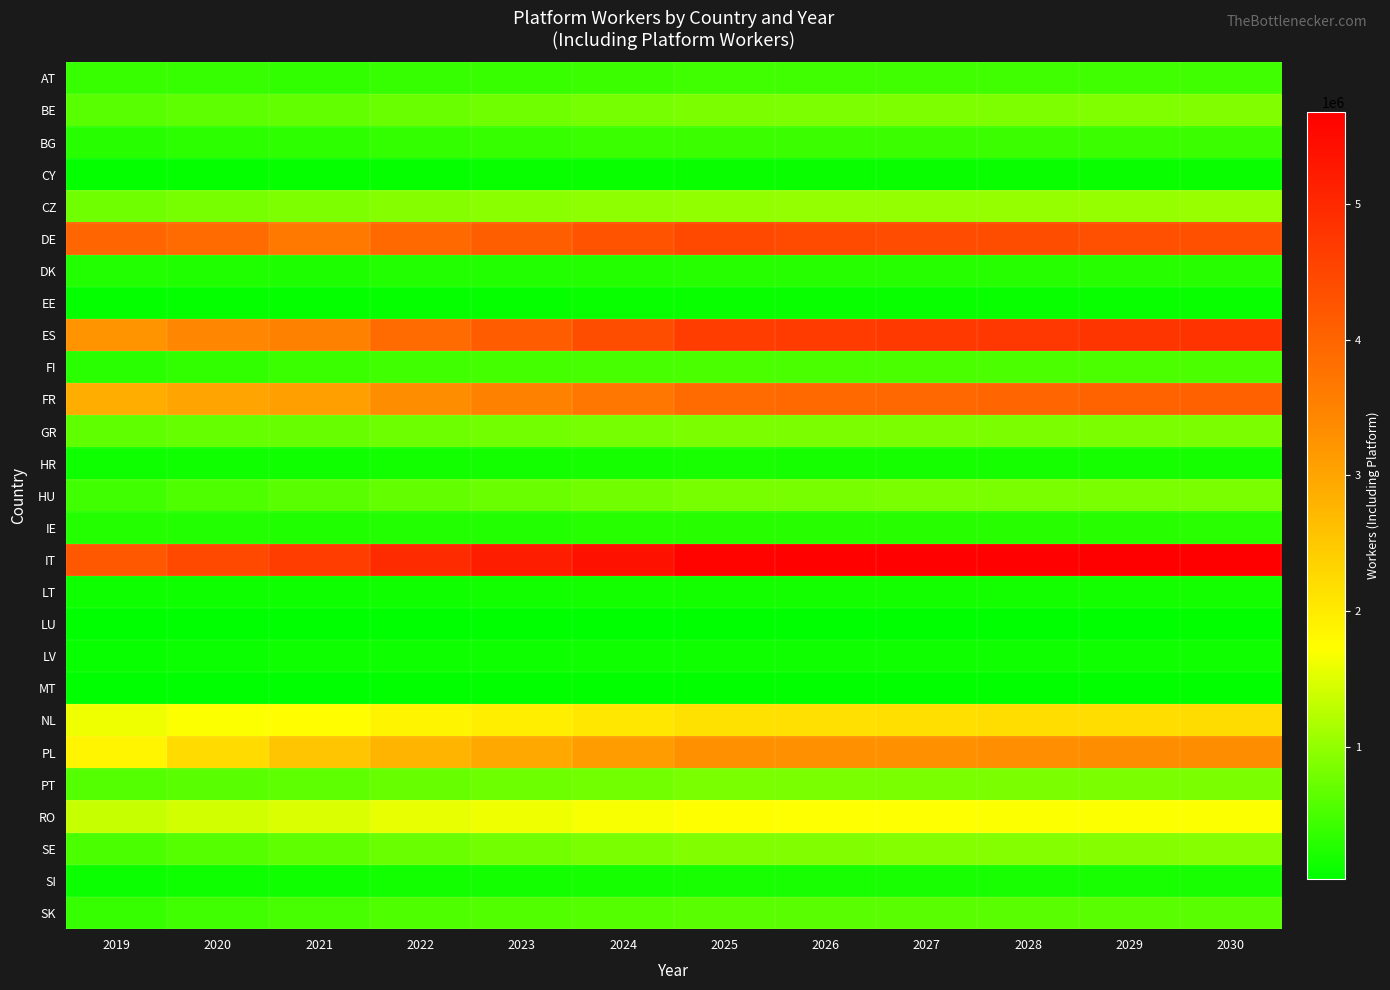

Reading left to right, transcribe all the data shown in this chart.

AT: 2019=402299.4	2020=385725.1	2021=357865.9	2022=386915.9	2023=407048.6	2024=427498.7	2025=448261.2	2026=450940.4	2027=453614.0	2028=456210.6	2029=458894.3	2030=461617.4
BE: 2019=620274.3	2020=657879.5	2021=680432.6	2022=733078.8	2023=771332.8	2024=809880.8	2025=848710.2	2026=857288.2	2027=865828.5	2028=874305.8	2029=882857.3	2030=891436.3
BG: 2019=291935.5	2020=321098.4	2021=338683.4	2022=371168.6	2023=392454.7	2024=413406.8	2025=433977.3	2026=432953.6	2027=432649.8	2028=432606.4	2029=432417.0	2030=432533.8
CY: 2019=61116.9	2020=68644.4	2021=74285.2	2022=81062.7	2023=85905.7	2024=90791.1	2025=95751.3	2026=96502.3	2027=97263.1	2028=98074.3	2029=98905.5	2030=99737.9
CZ: 2019=775838.4	2020=828300.4	2021=868780.4	2022=912913.3	2023=943683.4	2024=974652.3	2025=1005742.8	2026=1010836.2	2027=1015886.9	2028=1021101.3	2029=1026423.3	2030=1031588.6
DE: 2019=3996584.7	2020=3882587.1	2021=3664790.4	2022=3931722.4	2023=4104530.6	2024=4276422.8	2025=4444779.6	2026=4423967.5	2027=4402379.8	2028=4380746.3	2029=4360322.6	2030=4340086.0
DK: 2019=253732.6	2020=245668.2	2021=230189.8	2022=248954.3	2023=261713.2	2024=274772.8	2025=288131.0	2026=288958.0	2027=289823.3	2028=290636.8	2029=291450.0	2030=292246.6
EE: 2019=64719.3	2020=68315.6	2021=70129.2	2022=75706.8	2023=79585.3	2024=83471.0	2025=87315.2	2026=87825.7	2027=88302.7	2028=88792.7	2029=89315.3	2030=89787.8
ES: 2019=3252086.8	2020=3441344.9	2021=3516131.7	2022=3877530.0	2023=4132711.5	2024=4386871.5	2025=4643116.5	2026=4678729.6	2027=4713331.4	2028=4744364.6	2029=4774693.4	2030=4806790.2
FI: 2019=302316.6	2020=366040.6	2021=419605.7	2022=456262.9	2023=481084.9	2024=505904.6	2025=530829.5	2026=532236.4	2027=533754.5	2028=535331.7	2029=537216.0	2030=539180.6
FR: 2019=2867656.1	2020=3007857.2	2021=3069379.5	2022=3329008.1	2023=3513415.9	2024=3699097.6	2025=3886575.5	2026=3919431.3	2027=3952994.4	2028=3986765.8	2029=4021924.4	2030=4057281.1
GR: 2019=671763.7	2020=700465.0	2021=712679.1	2022=758863.9	2023=789350.7	2024=819905.6	2025=850433.1	2026=849431.1	2027=848483.0	2028=847895.7	2029=847216.0	2030=846393.5
HR: 2019=129955.1	2020=138978.6	2021=143112.0	2022=156400.9	2023=164850.4	2024=173321.6	2025=181537.0	2026=180382.2	2027=179335.4	2028=178237.5	2029=177098.8	2030=175902.7
HU: 2019=455710.7	2020=548410.0	2021=623157.2	2022=690553.6	2023=736029.1	2024=781623.1	2025=827244.7	2026=830296.5	2027=833370.8	2028=836637.9	2029=838578.5	2030=839995.1
IE: 2019=277600.5	2020=262222.8	2021=239833.6	2022=256189.4	2023=268046.7	2024=280141.0	2025=292450.8	2026=294745.0	2027=296979.5	2028=299211.8	2029=301424.1	2030=303616.2
IT: 2019=4199646.4	2020=4468612.9	2021=4638487.6	2022=4954642.5	2023=5170758.7	2024=5388061.2	2025=5608867.6	2026=5622047.5	2027=5635412.1	2028=5649528.0	2029=5662774.2	2030=5675027.7
LT: 2019=129733.1	2020=134439.6	2021=135623.6	2022=146356.4	2023=153664.9	2024=160632.3	2025=167133.0	2026=167475.2	2027=167878.6	2028=168408.3	2029=169007.5	2030=169614.3
LU: 2019=27710.7	2020=27565.9	2021=26381.0	2022=29026.1	2023=30994.9	2024=33007.4	2025=35066.2	2026=35558.8	2027=36046.6	2028=36519.5	2029=36992.4	2030=37453.8
LV: 2019=91043.7	2020=104822.4	2021=115045.0	2022=126296.8	2023=133357.5	2024=140193.9	2025=146680.8	2026=146072.2	2027=145466.3	2028=144817.2	2029=144125.4	2030=143407.9
MT: 2019=33983.8	2020=34746.5	2021=34707.9	2022=37567.0	2023=39732.7	2024=41911.5	2025=44086.2	2026=44754.2	2027=45440.0	2028=46133.5	2029=46826.2	2030=47537.3
NL: 2019=1622119.5	2020=1700857.0	2021=1740677.8	2022=1869116.7	2023=1960298.7	2024=2052158.3	2025=2144163.0	2026=2159460.2	2027=2174632.8	2028=2189749.0	2029=2205070.1	2030=2220573.6
PL: 2019=1848978.0	2020=2223115.2	2021=2534831.6	2022=2777985.6	2023=2943437.8	2024=3107813.4	2025=3271283.2	2026=3286568.8	2027=3301677.0	2028=3317631.0	2029=3332453.6	2030=3347071.5
PT: 2019=579931.6	2020=628494.5	2021=658890.8	2022=716973.2	2023=757088.7	2024=796592.5	2025=835638.9	2026=838250.3	2027=840626.4	2028=842957.8	2029=845802.1	2030=848582.7
RO: 2019=1347460.2	2020=1425516.4	2021=1474035.3	2022=1563256.6	2023=1620975.2	2024=1677653.2	2025=1730950.0	2026=1725033.5	2027=1719436.7	2028=1714236.3	2029=1709093.4	2030=1702597.7
SE: 2019=514838.3	2020=602350.3	2021=671670.8	2022=740531.3	2023=788703.6	2024=837739.9	2025=887897.0	2026=893901.1	2027=900127.4	2028=906668.0	2029=913552.1	2030=920711.5
SI: 2019=103973.9	2020=125617.5	2021=143987.0	2022=157968.3	2023=167522.5	2024=177005.0	2025=186357.4	2026=186981.3	2027=187720.1	2028=188401.3	2029=189112.5	2030=189881.6
SK: 2019=396642.9	2020=457595.9	2021=508659.3	2022=546457.8	2023=571849.9	2024=597218.3	2025=622388.1	2026=623164.7	2027=623755.7	2028=624673.0	2029=625521.1	2030=626838.7